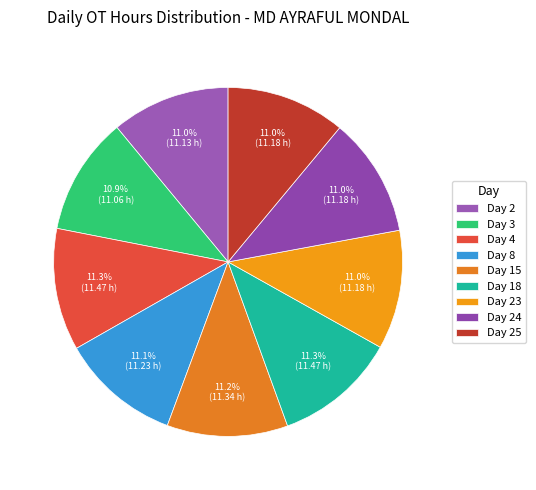

Does Day 8 account for over 50% of the chart?

No